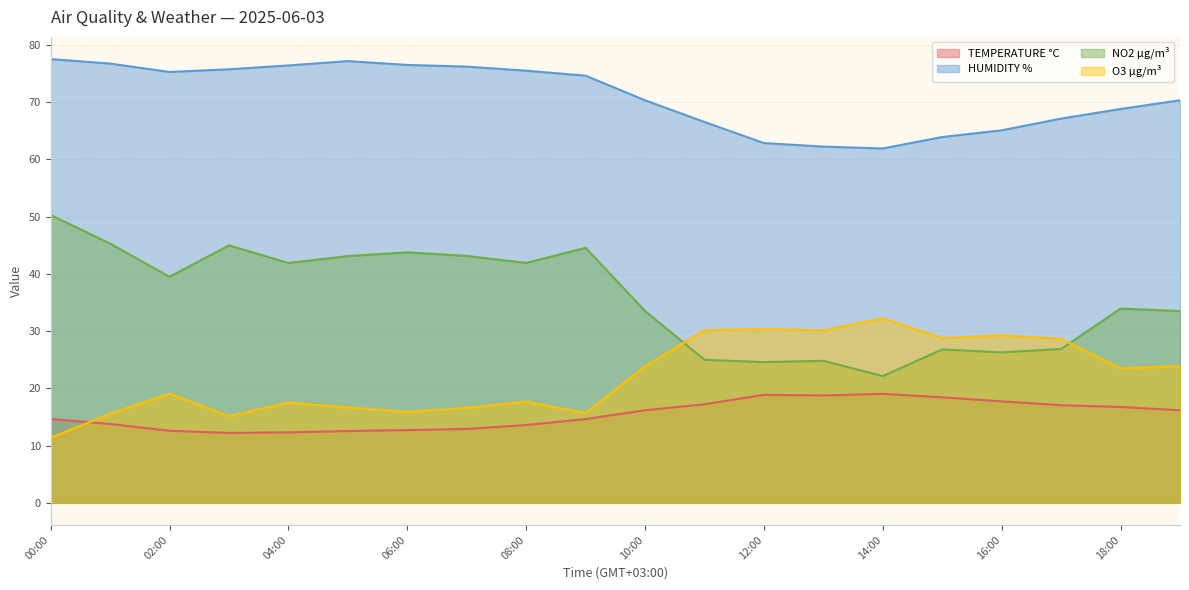

Rank the series by their maximum value, from highest to lowest.

HUMIDITY %, NO2 µg/m³, O3 µg/m³, TEMPERATURE °C